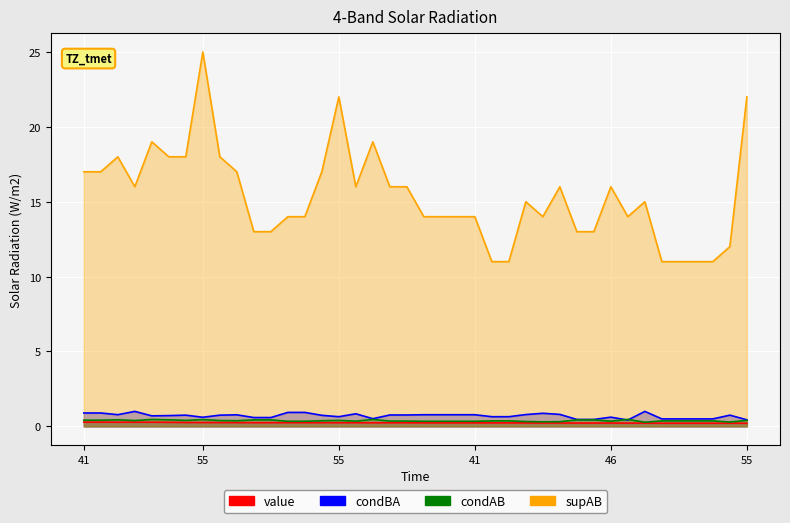

What is the total value across all series at 14?

18.4